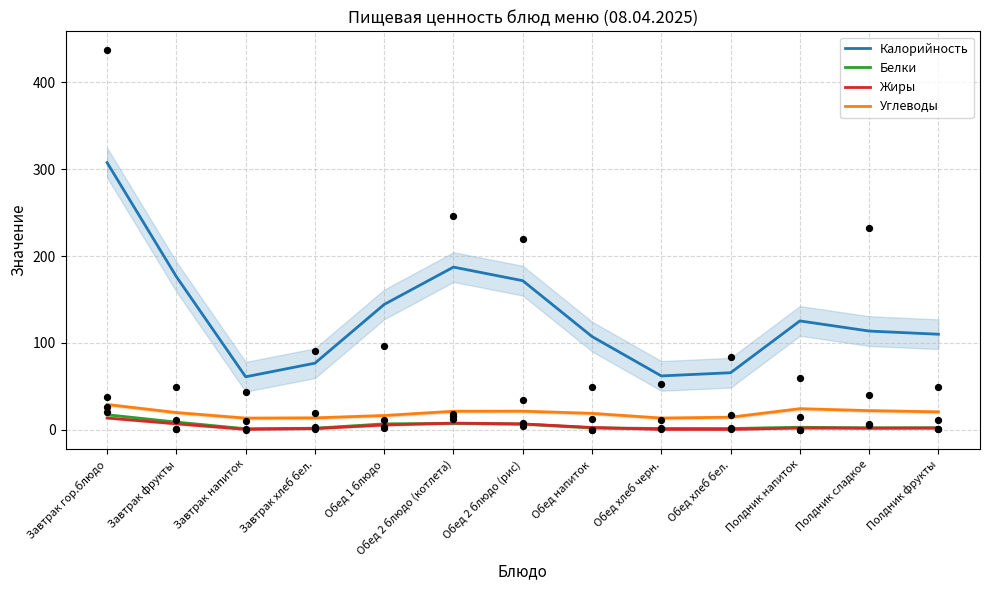

What is the total value across all series at Завтрак хлеб бел.?

93.5